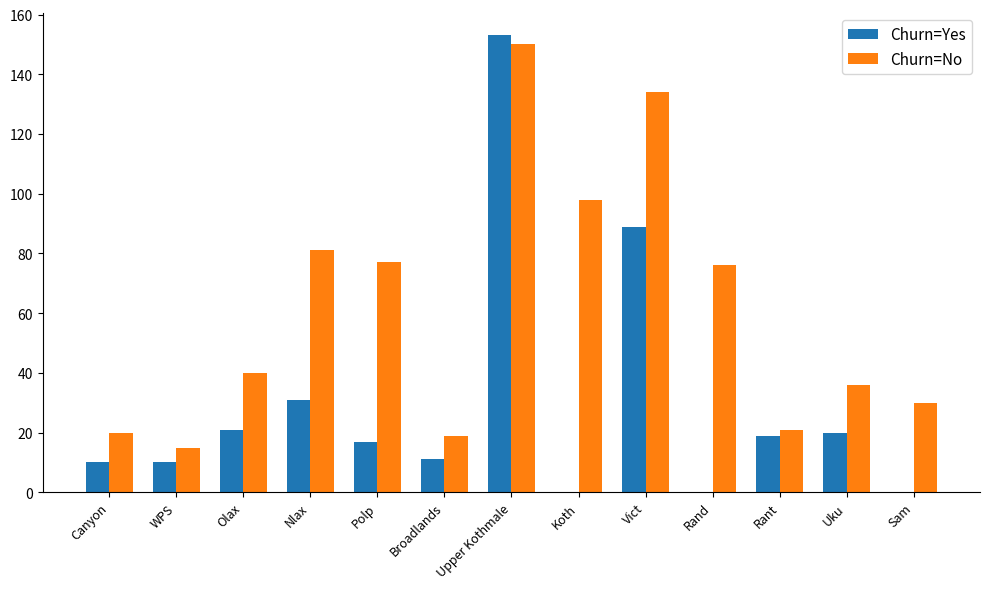

What are all the series names shown in the legend?

Churn=Yes, Churn=No